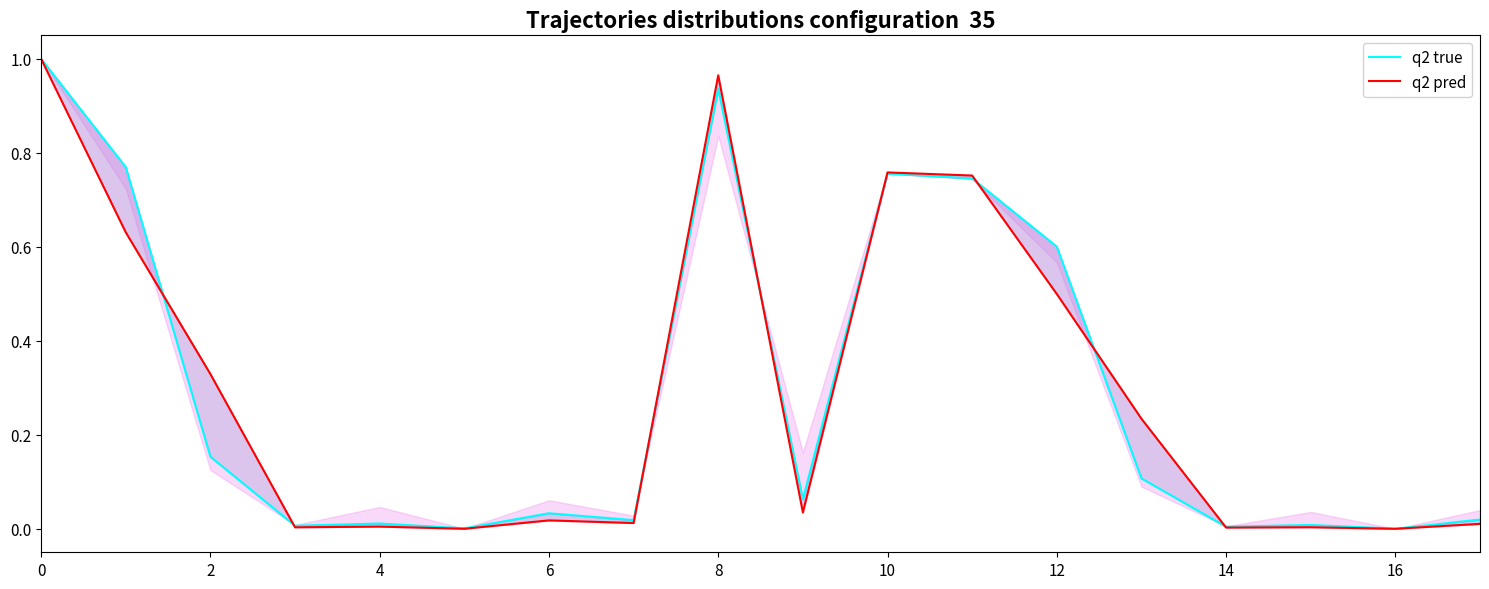

How many interior local valleys does the q2 true series have?

6